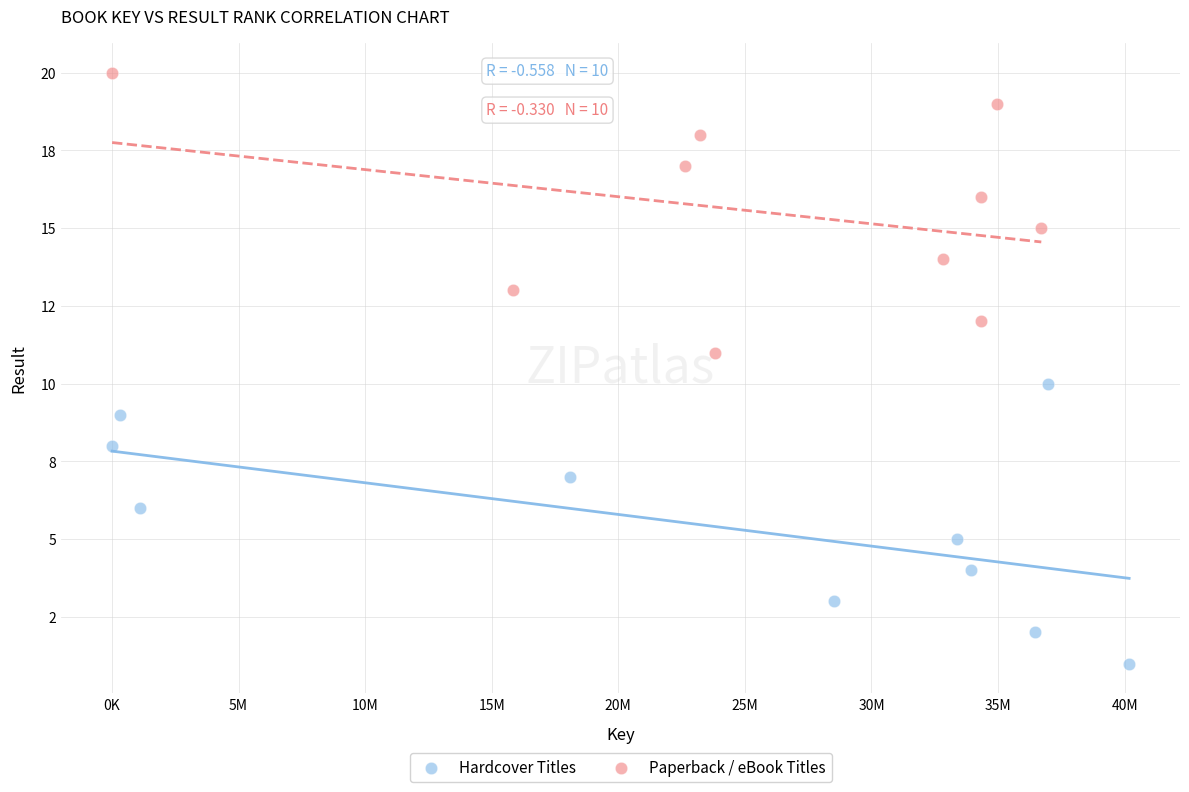

What are all the series names shown in the legend?

Hardcover Titles, Paperback / eBook Titles